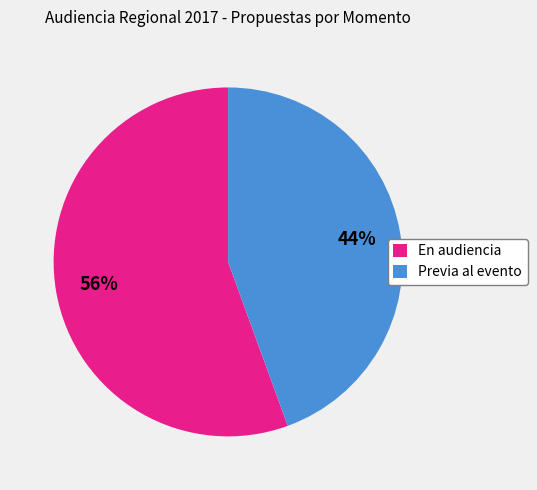

Does Previa al evento account for over 50% of the chart?

No